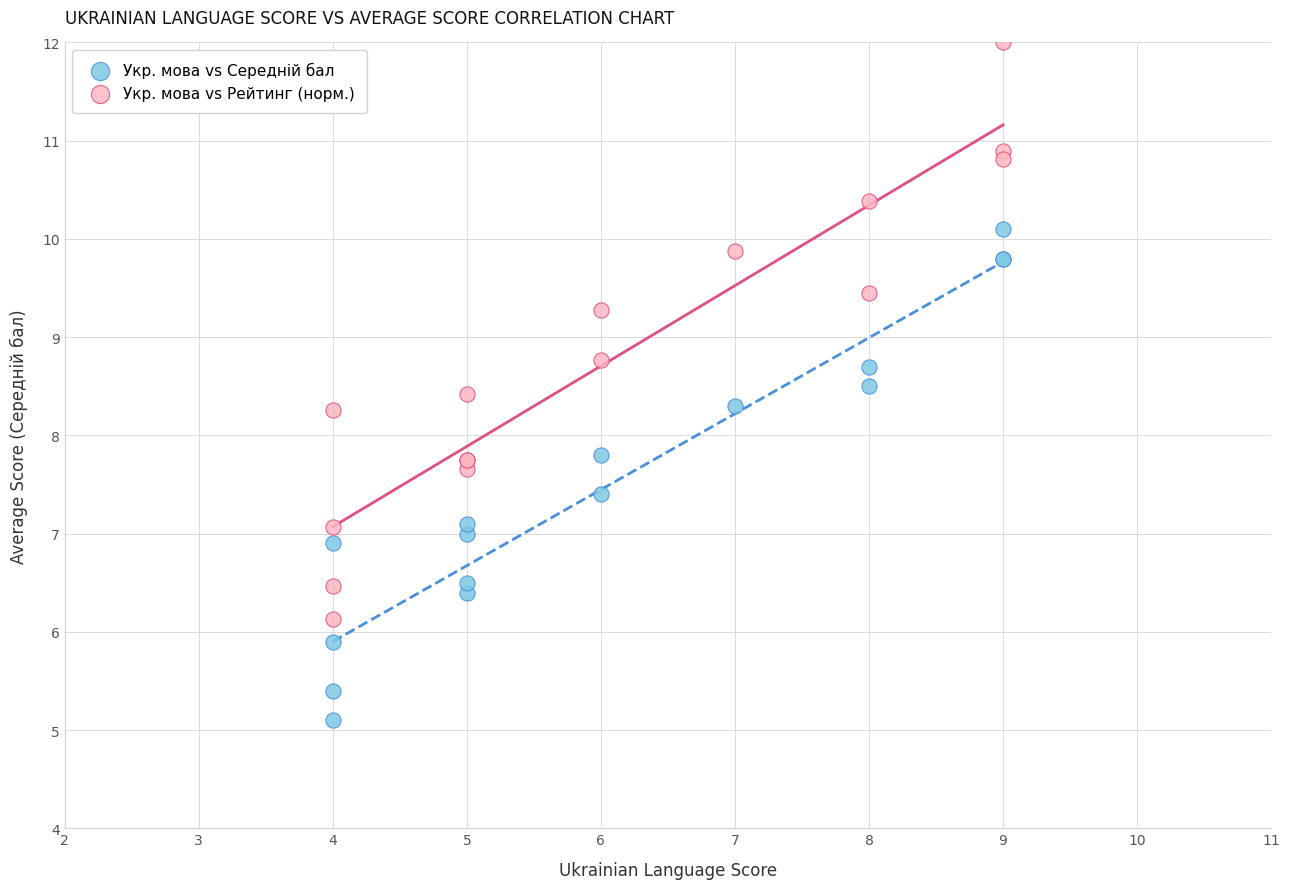

Which series has the widest spread of Y values?

Укр. мова vs Рейтинг (норм.)